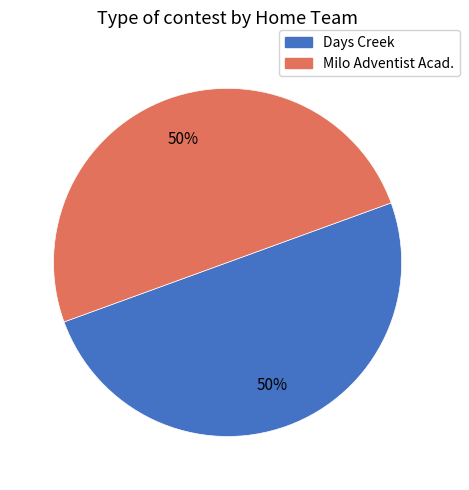

Combined, do Days Creek and Milo Adventist Acad. account for over 50%?

Yes